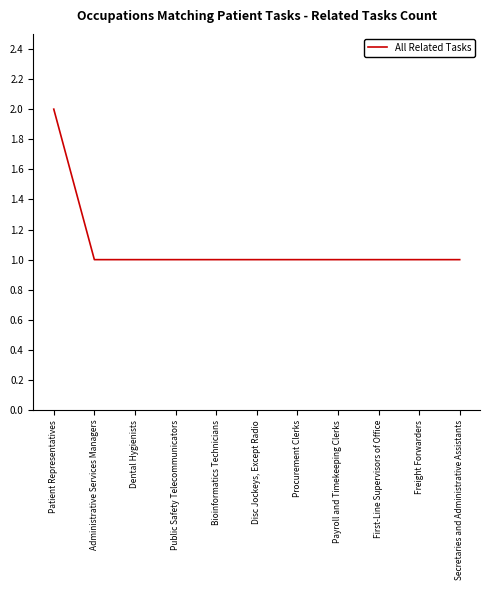

The chart shows a value of 2 at Secretaries and Administrative Assistants. True or false?

False